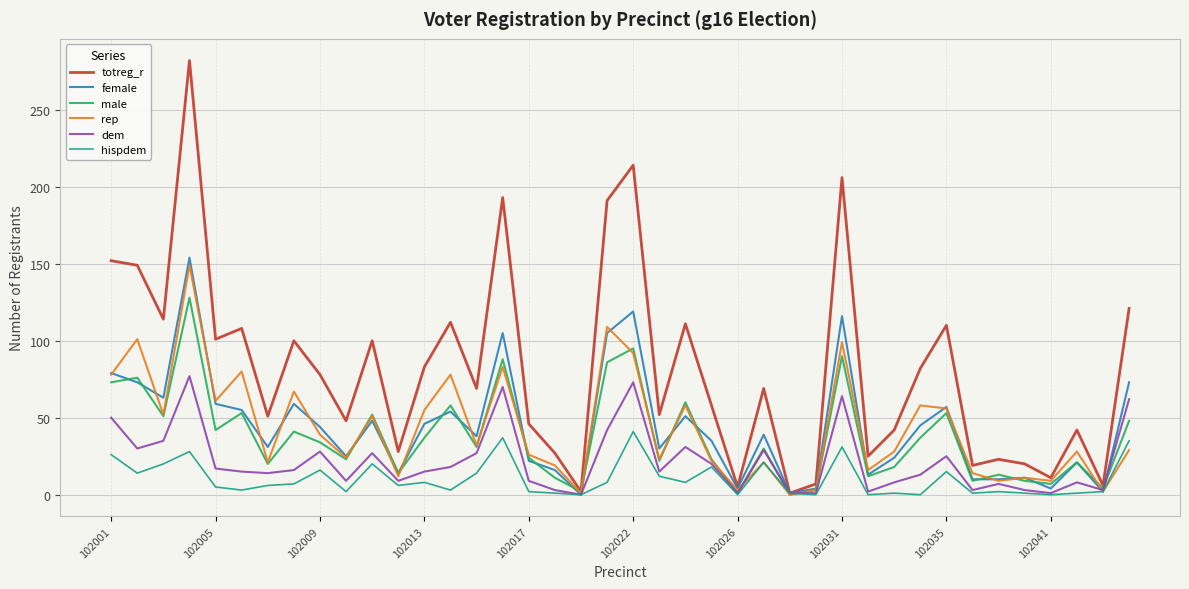

What is the maximum value for male?

128